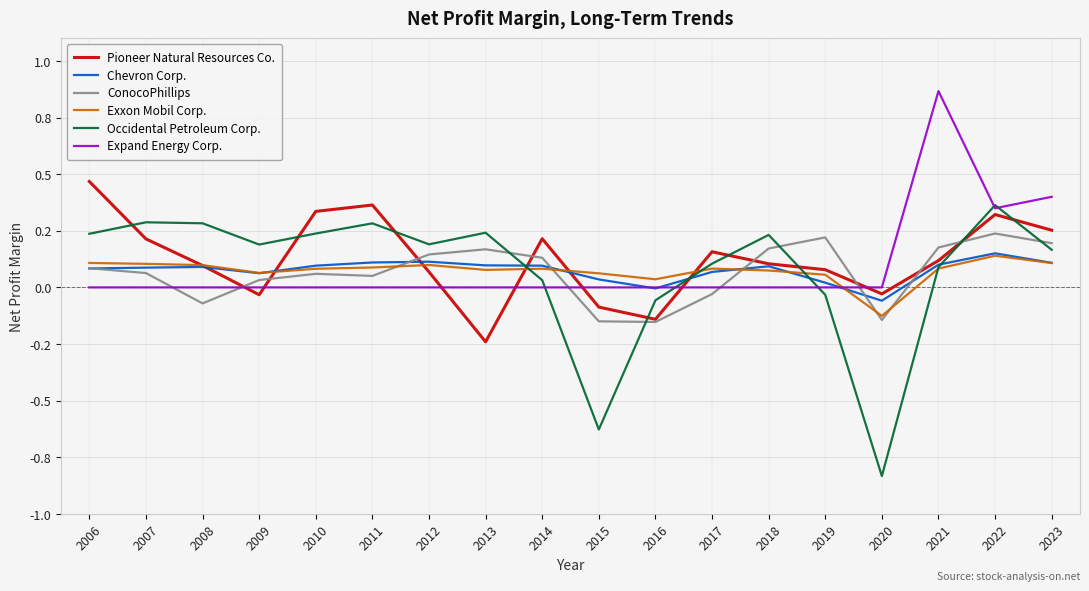

At which category does Occidental Petroleum Corp. reach its first local peak?

2007